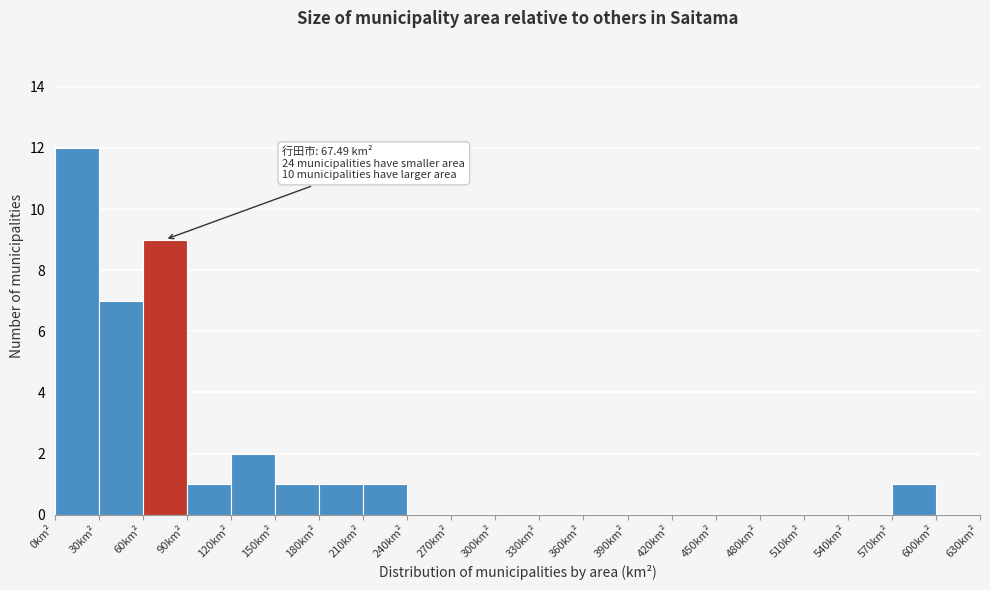

Which range on the x-axis has the tallest bar?

0 to 30